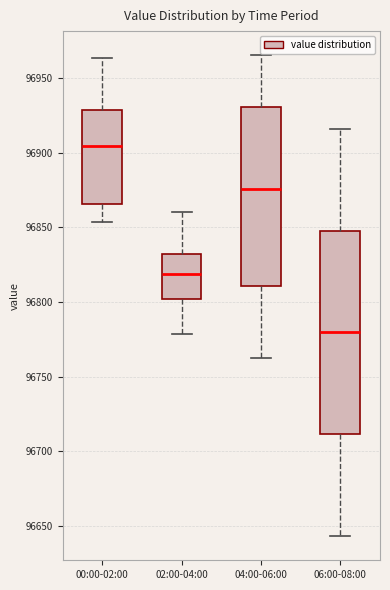

Which box's median line is the highest?

00:00-02:00